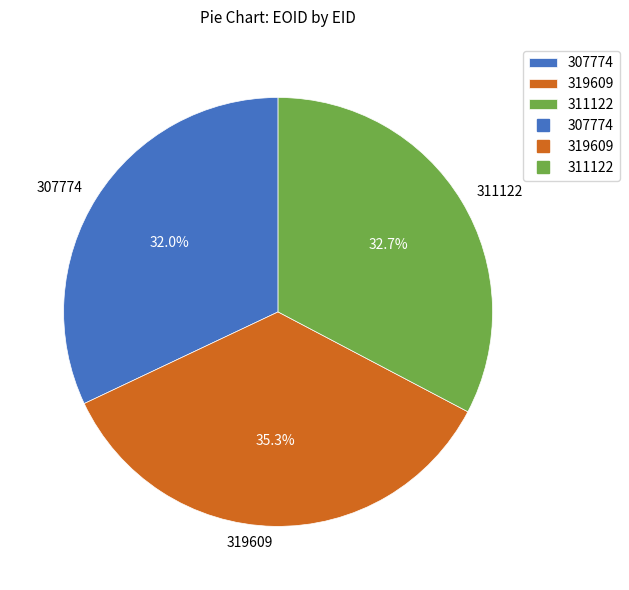

What is the ratio of the value at 307774 to the value at 319609?

0.9